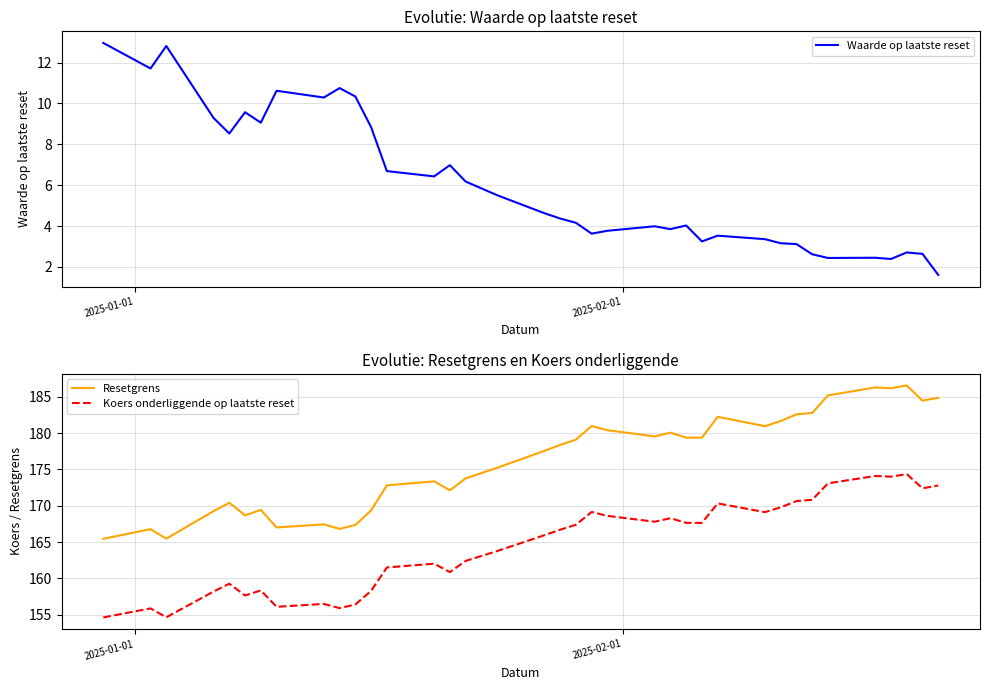

Which series has the largest range (max minus min)?

Resetgrens